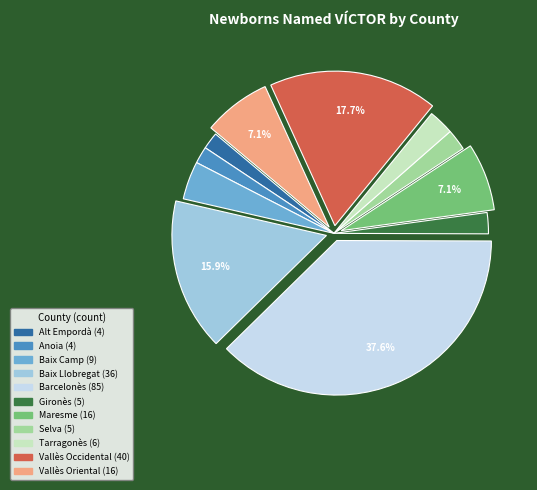

The Selva slice represents 2% of the pie. True or false?

True